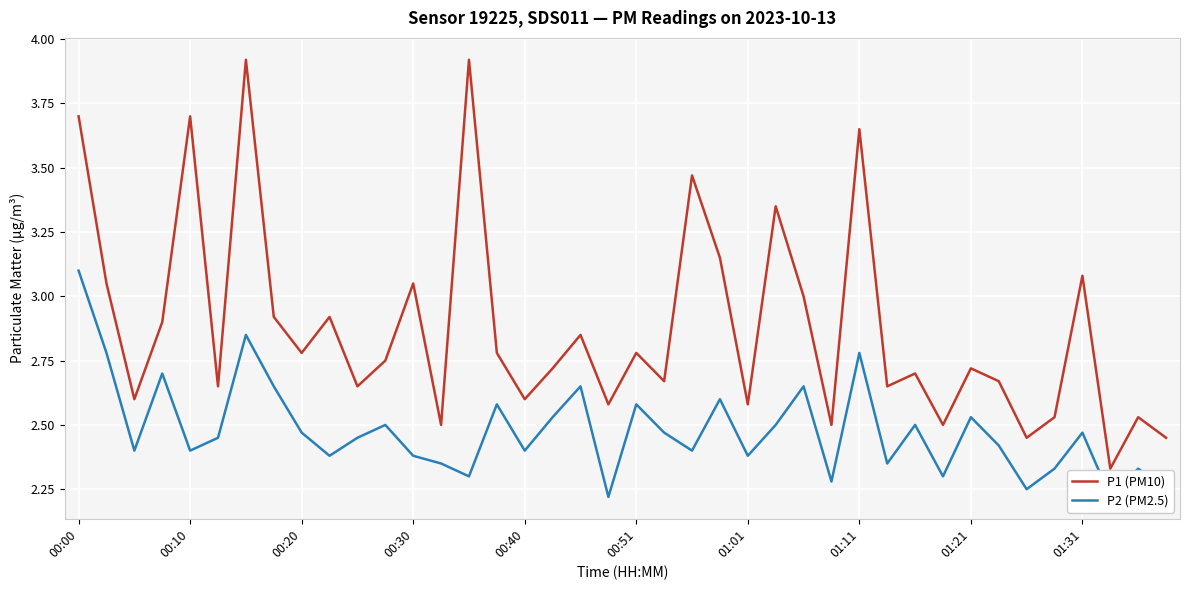

The value of P1 (PM10) at 34 is 1.4. True or false?

False